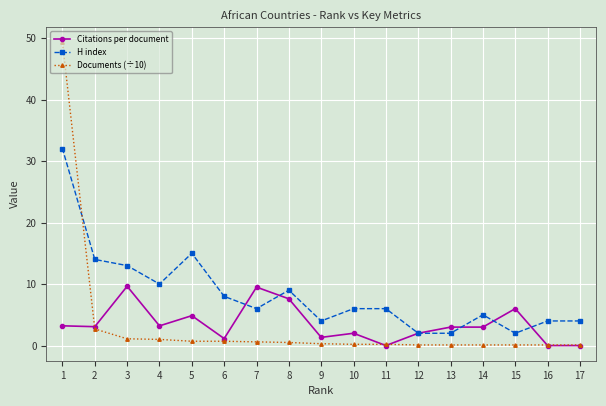

True or false: H index and Documents (÷10) cross at least once.

True